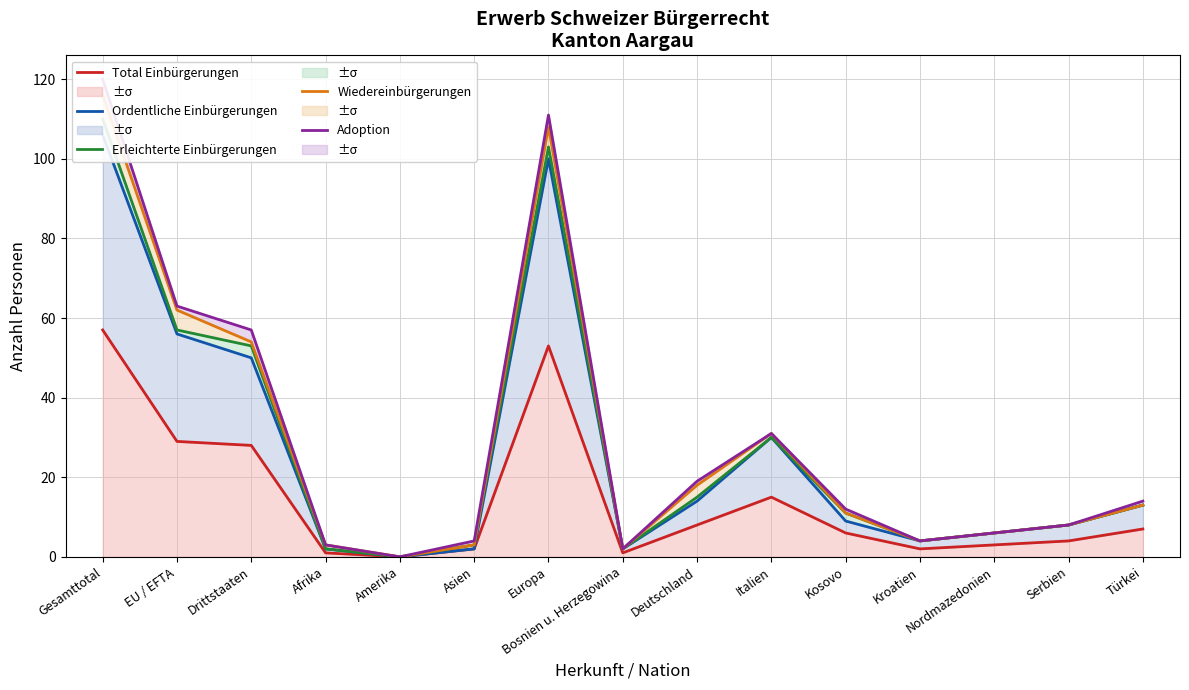

Rank the series by their maximum value, from lowest to highest.

Total Einbürgerungen, Ordentliche Einbürgerungen, Erleichterte Einbürgerungen, Wiedereinbürgerungen, Adoption